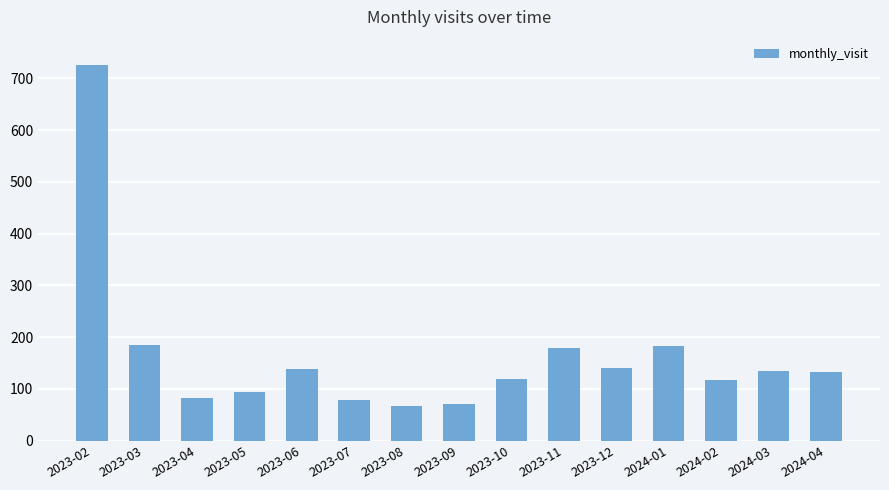

Are the bars horizontal?

No